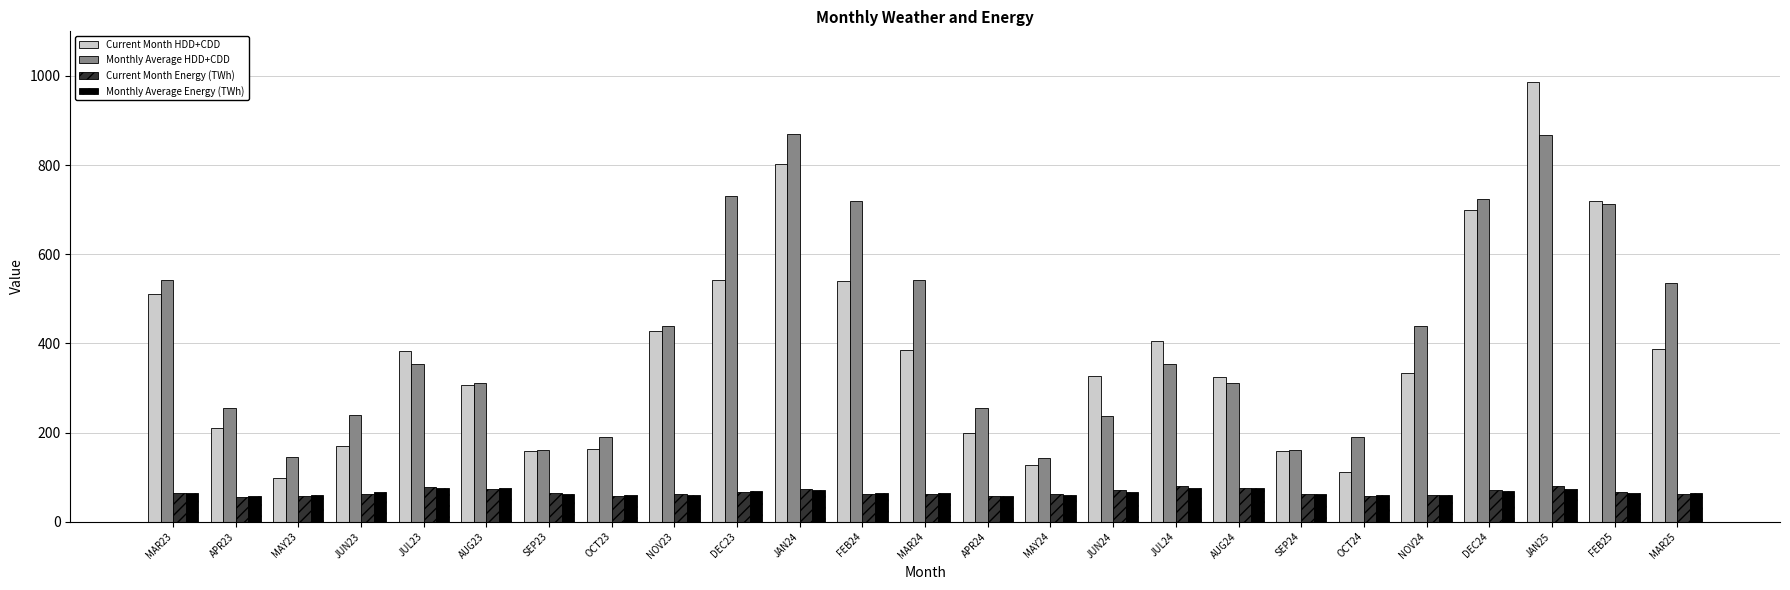

How many distinct data groups are displayed?

4